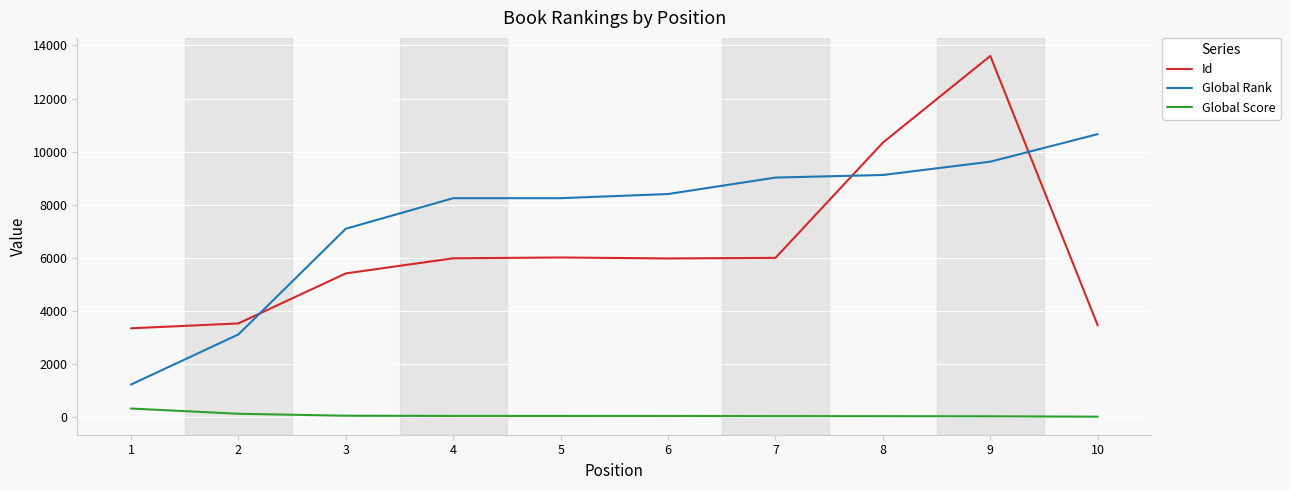

Which series has the widest spread of values?

Id